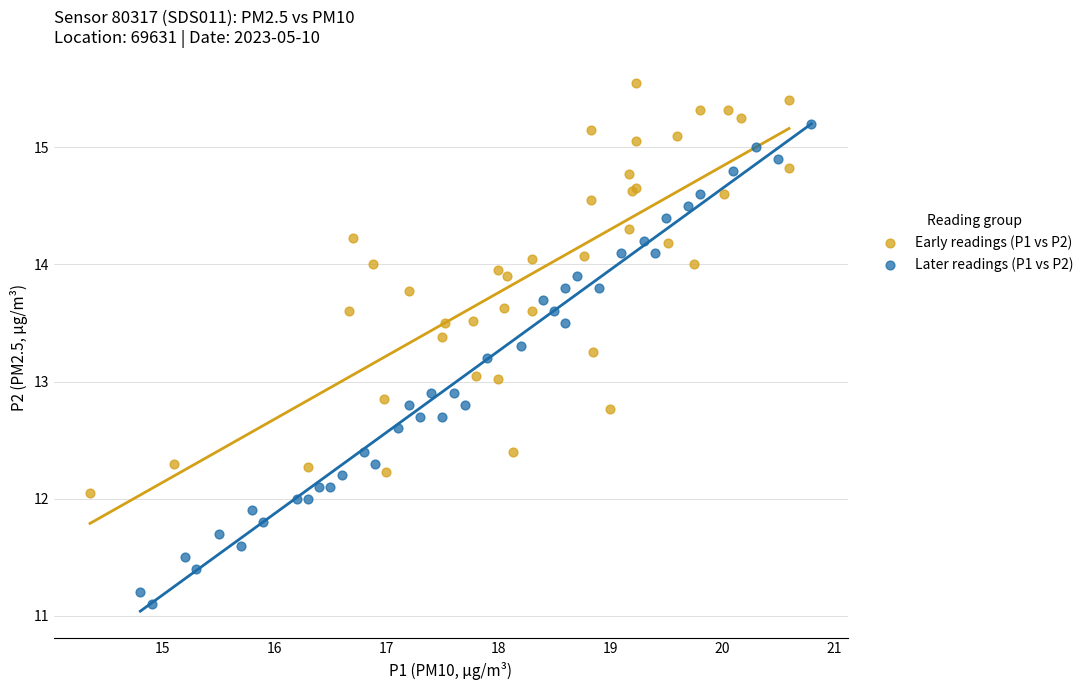

What are all the series names shown in the legend?

Early readings (P1 vs P2), Later readings (P1 vs P2)